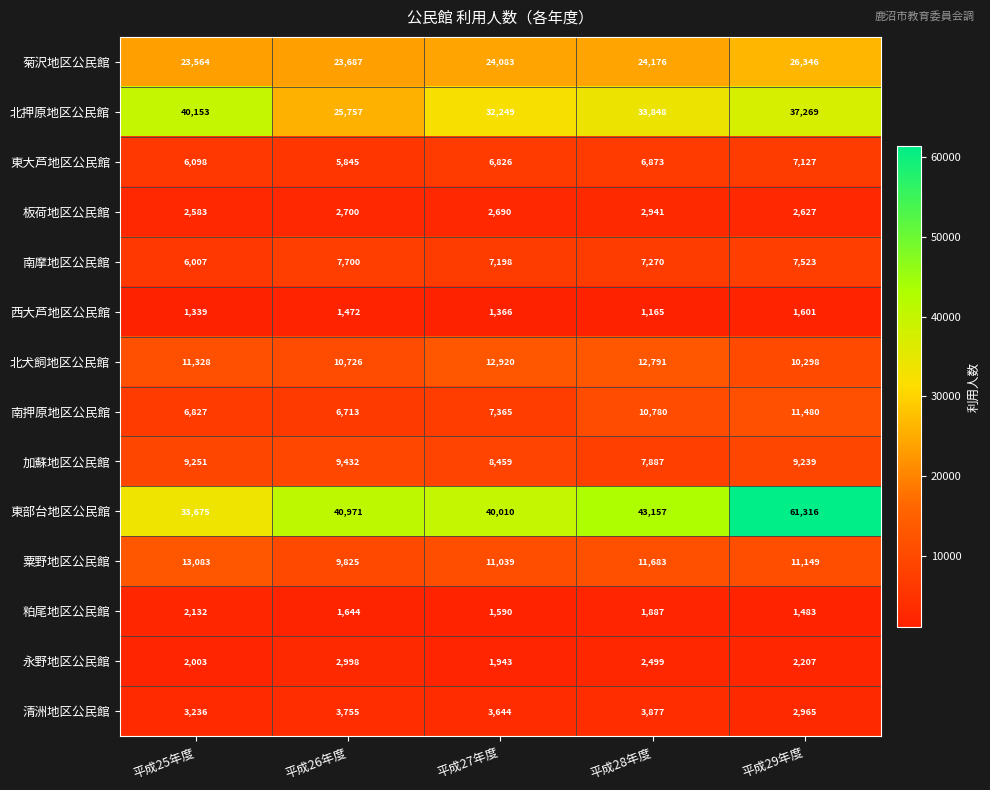

At which category is the sum across all series the highest?

平成29年度